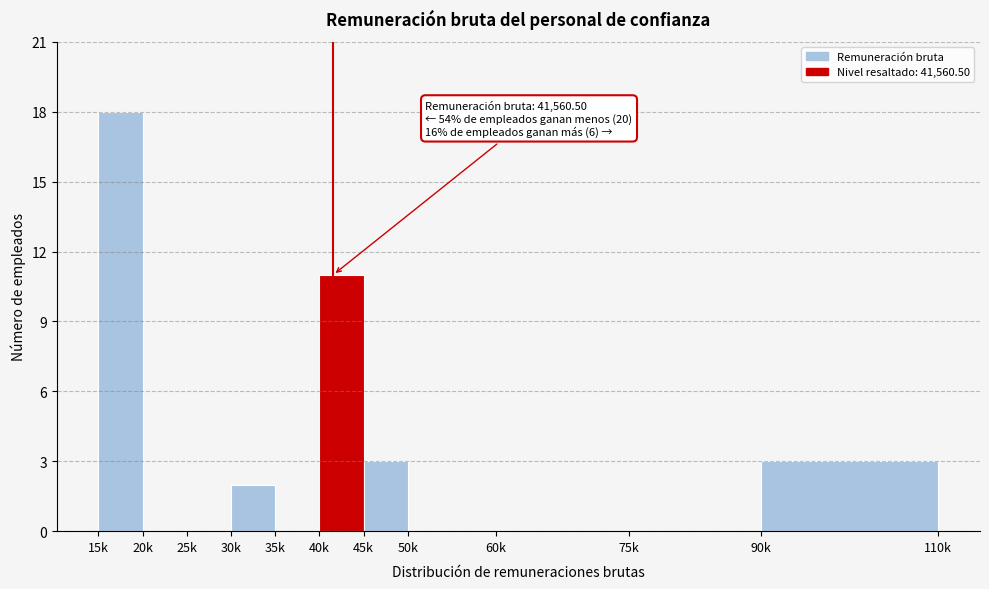

Reading right to left, extract all data points from this chart.

90k=3	75k=0	60k=0	50k=0	45k=3	40k=11	35k=0	30k=2	25k=0	20k=0	15k=18